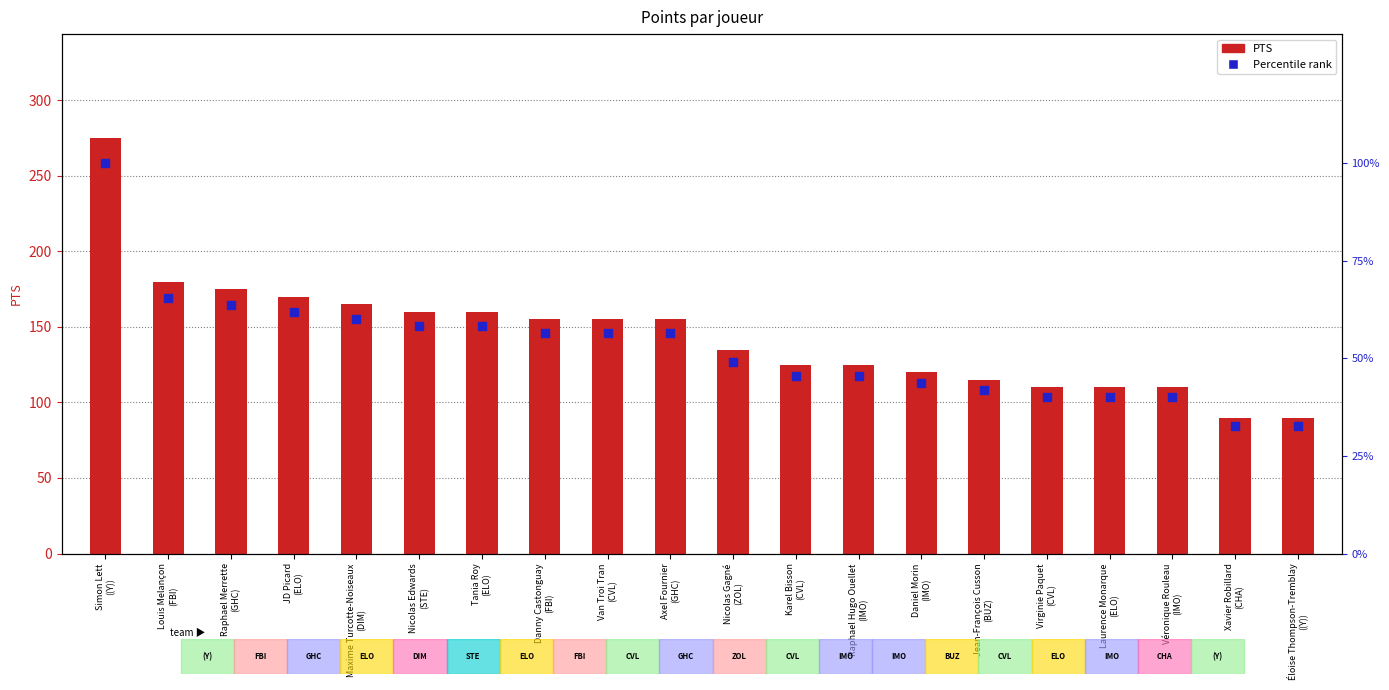

Is the value of PTS at Van Troi Tran
(CVL) greater than the value of Percentile rank at Raphael Merrette
(GHC)?

Yes